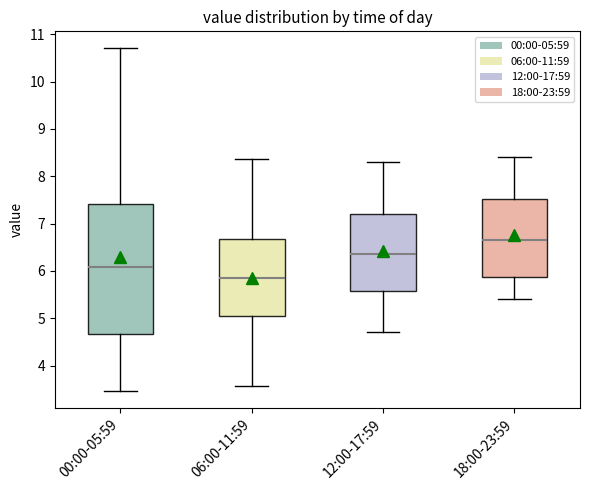

Which box's median line is the highest?

18:00-23:59